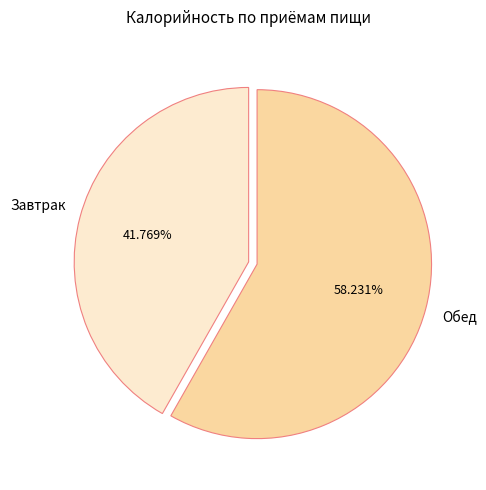

To the nearest percent, what is the difference between the Обед and Завтрак slice percentages?

16%